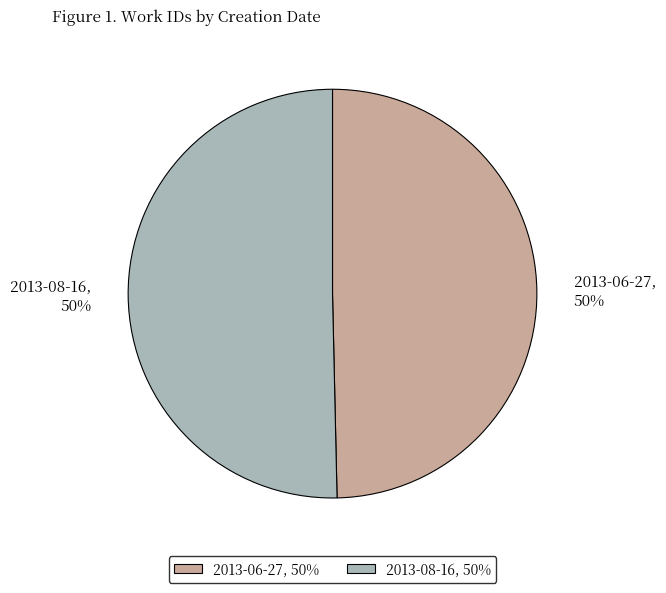

How many segments does this pie chart have?

2